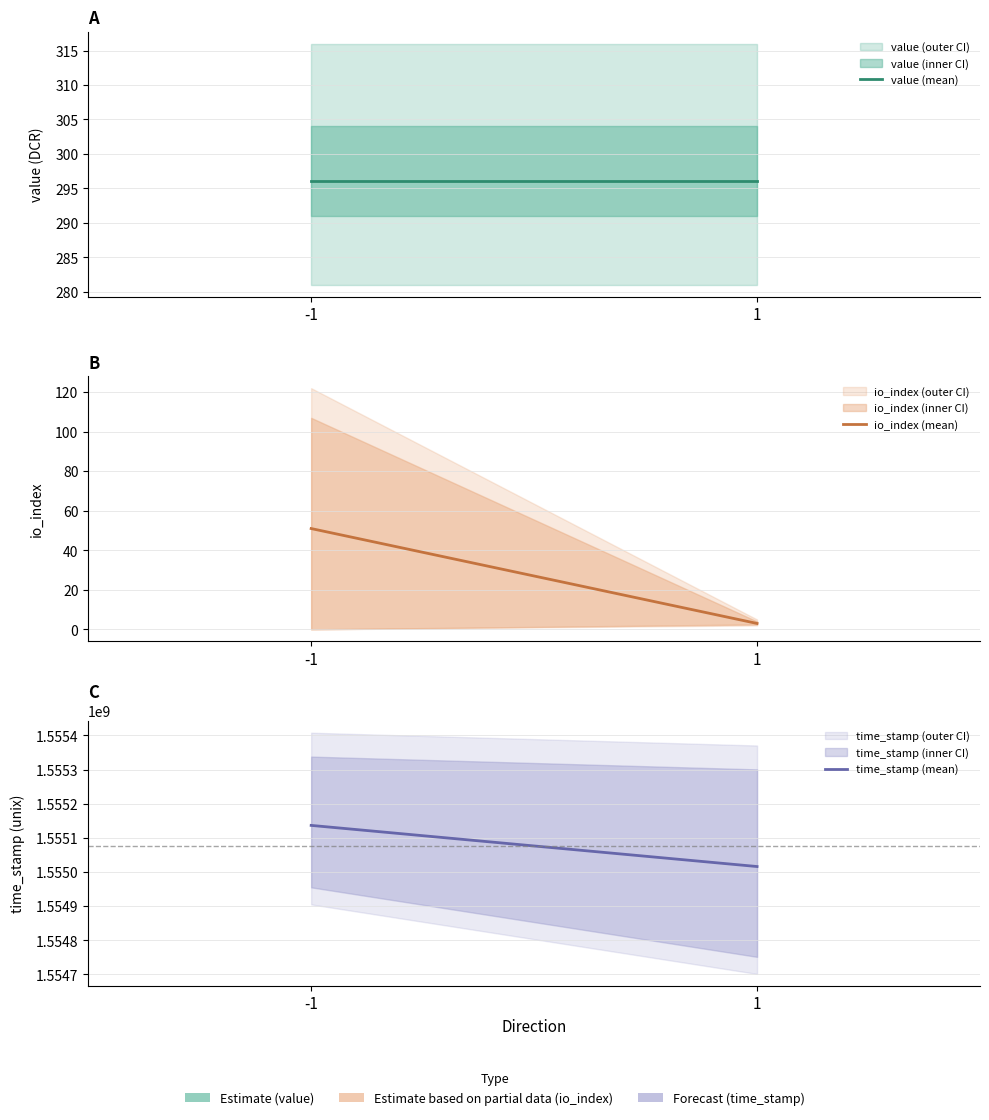

Is the value of value (mean) at -1 greater than the value of io_index (mean) at 1?

Yes